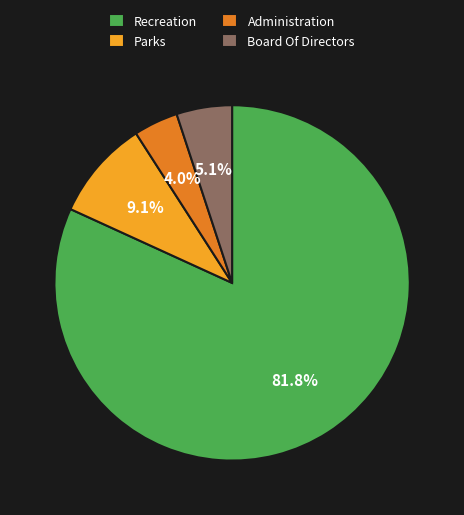

Which slice is the smallest?

Administration